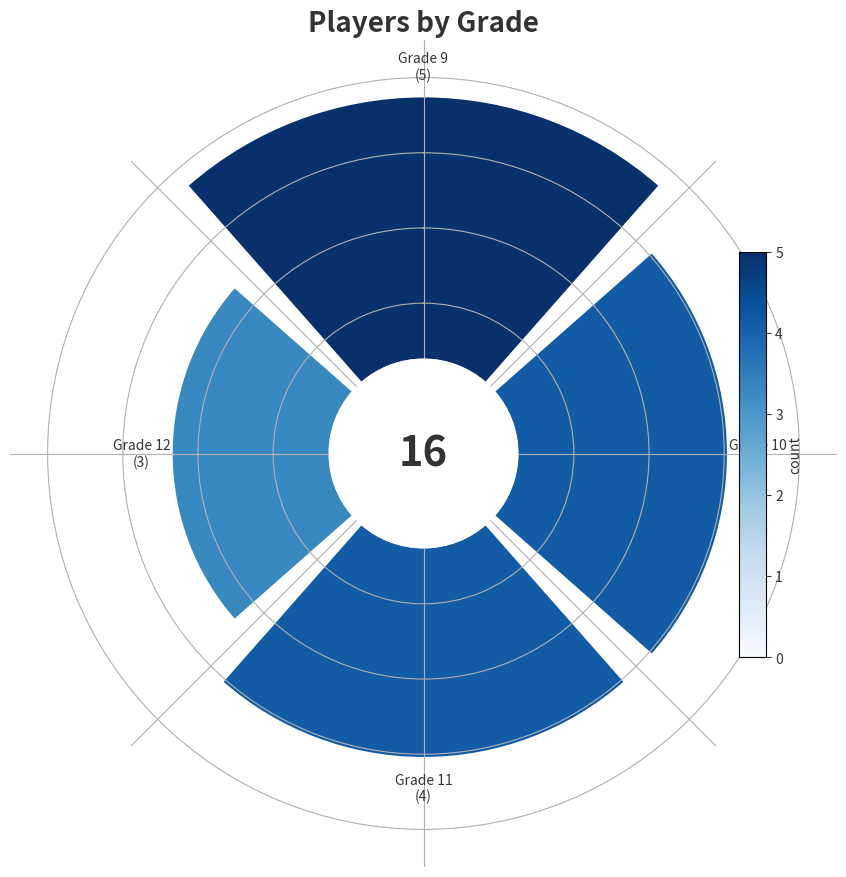

The 2 slice represents 15% of the pie. True or false?

False